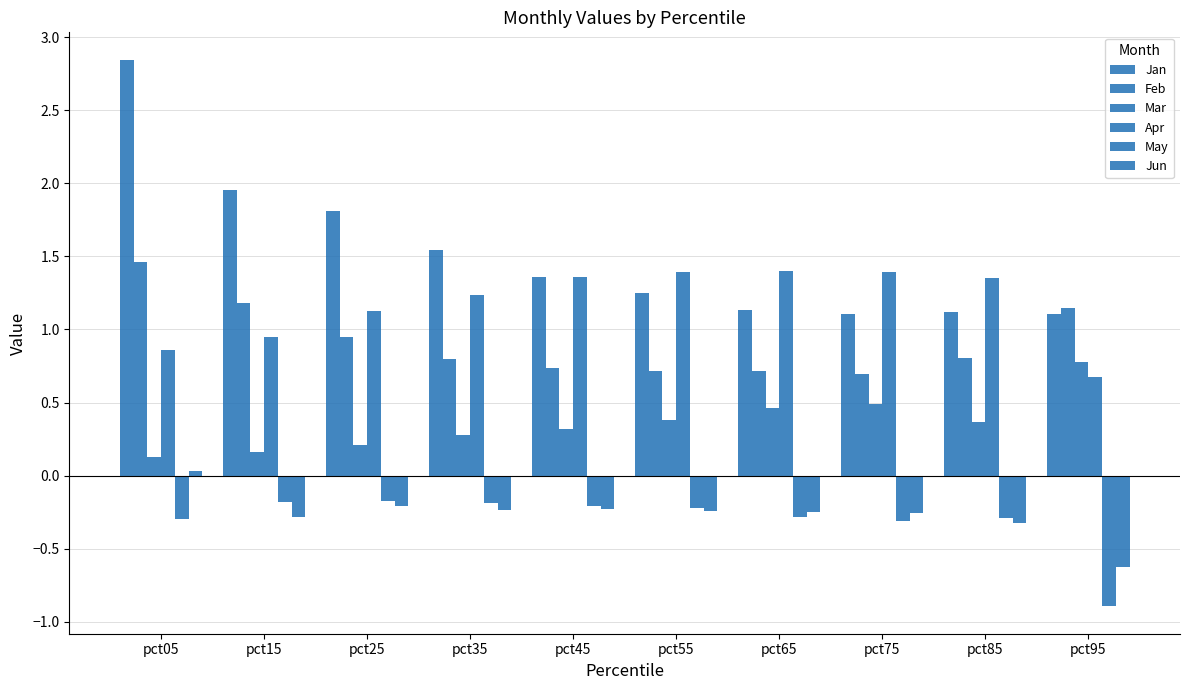

How many categories are shown in the chart?

10